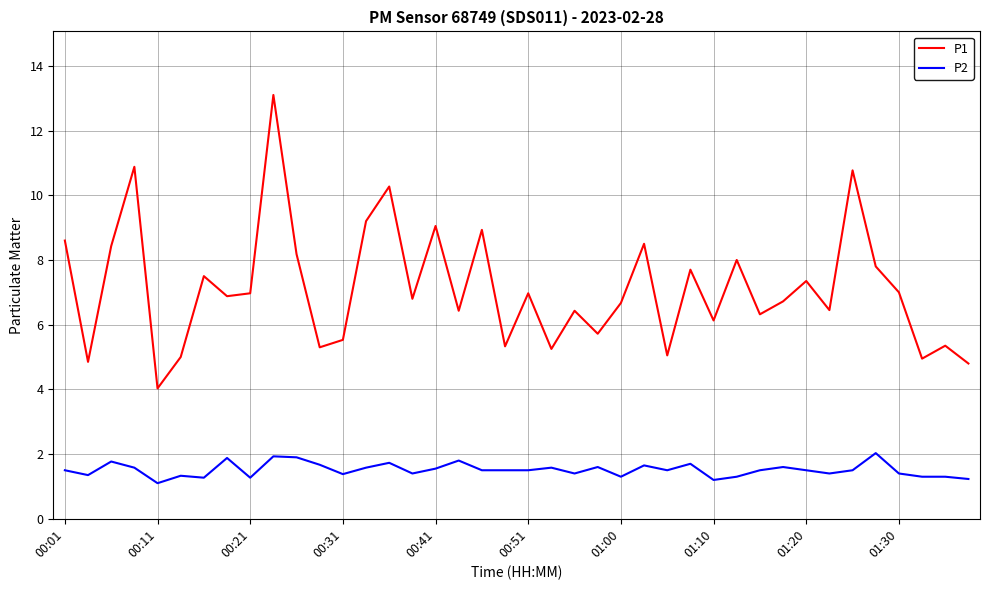

Which series has the widest spread of values?

P1